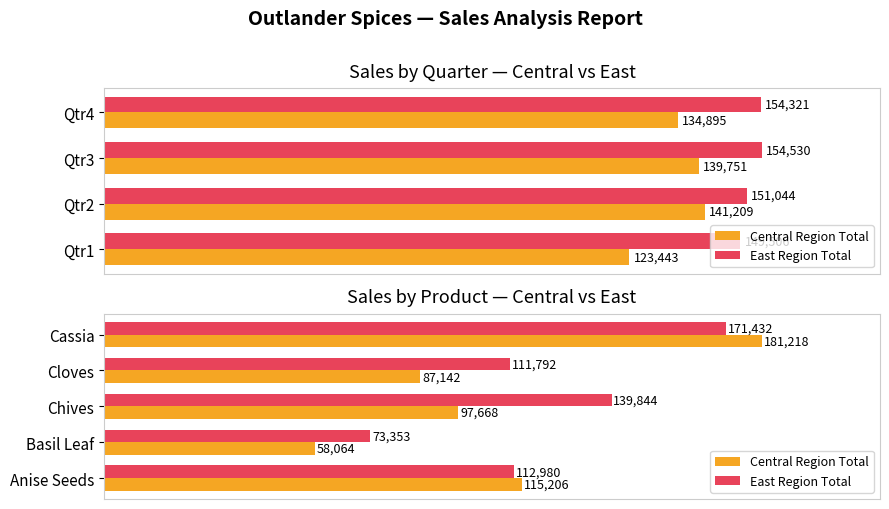

Which series has the widest spread of values?

Central Region Total